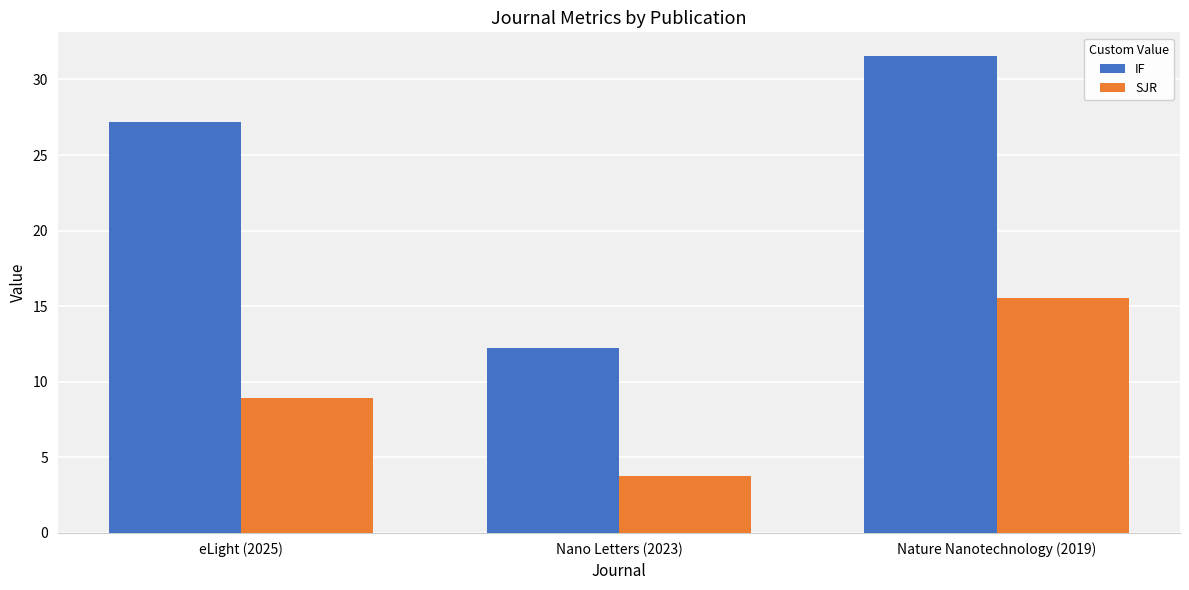

What value does the SJR series have at Nano Letters (2023)?

3.8